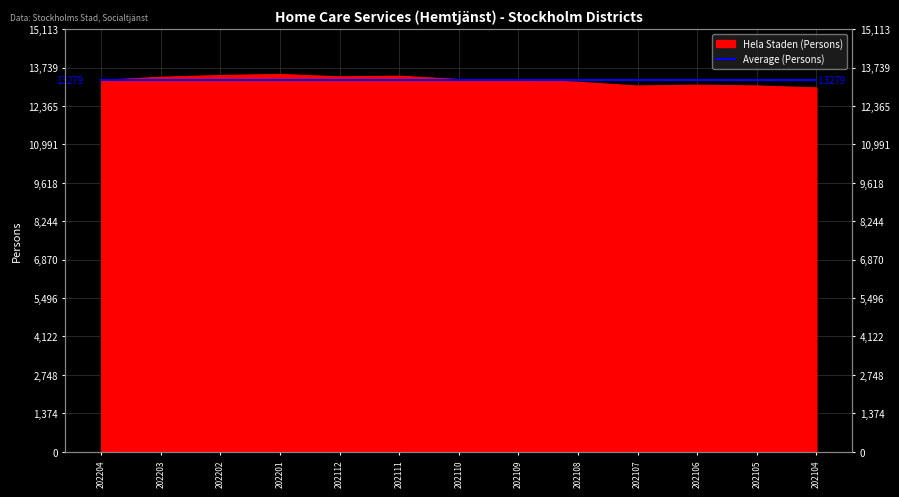

Reading left to right, list all the values displayed in this chart.

202204=13279	202203=13393	202202=13454	202201=13494	202112=13407	202111=13431	202110=13311	202109=13307	202108=13215	202107=13079	202106=13110	202105=13081	202104=13012